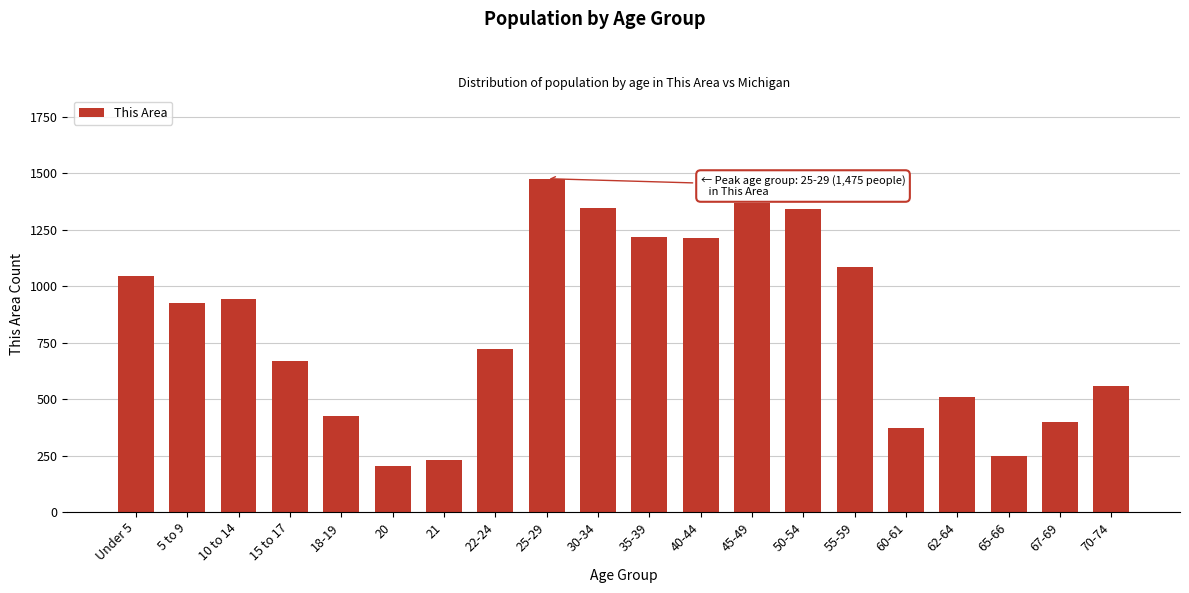

What is the change in value from 60-61 to 62-64?

+139